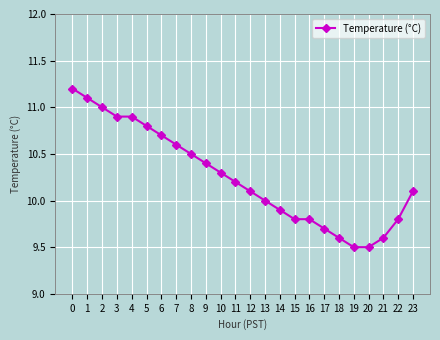

Which has a higher value, 21 or 6?

6